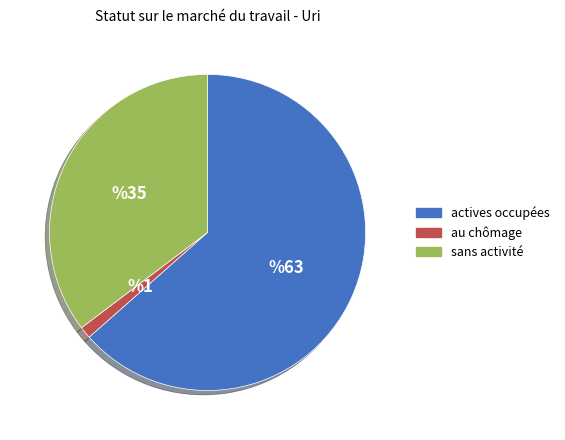

Which category has the smallest portion of the pie?

au chômage